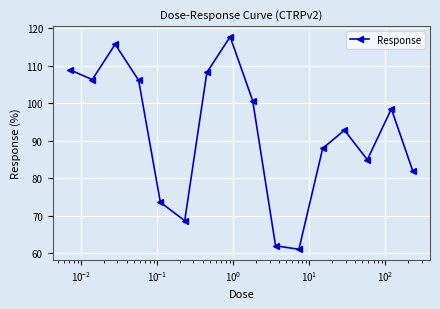

What is the average value?

92.2